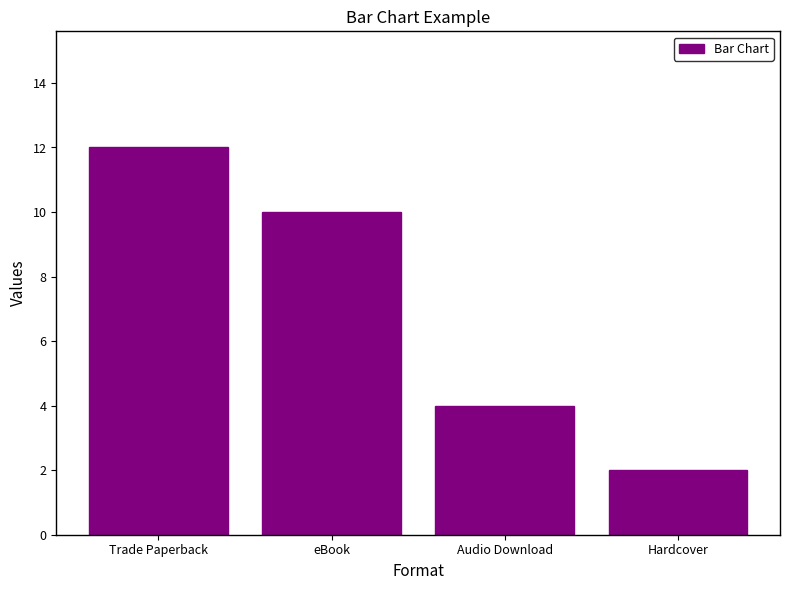

The value at Hardcover is 1. True or false?

False